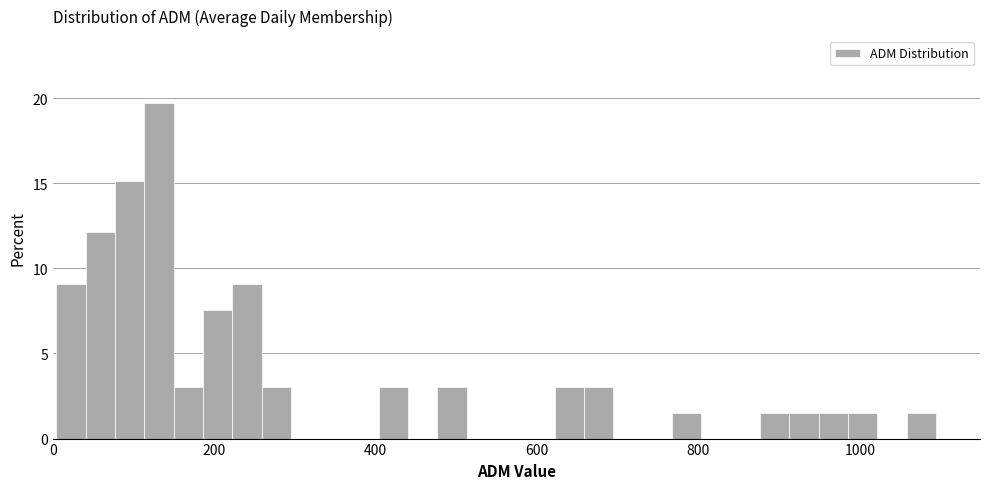

Read against the x-axis, roughly where is the centre of the tallest bar?

140